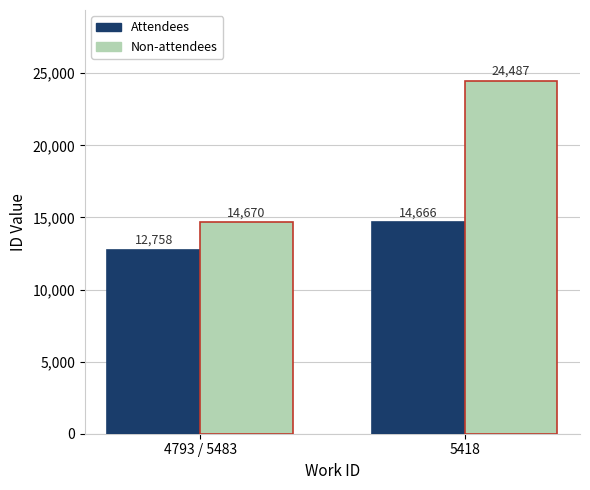

Rank the categories by Attendees value from highest to lowest.

5418, 4793 / 5483